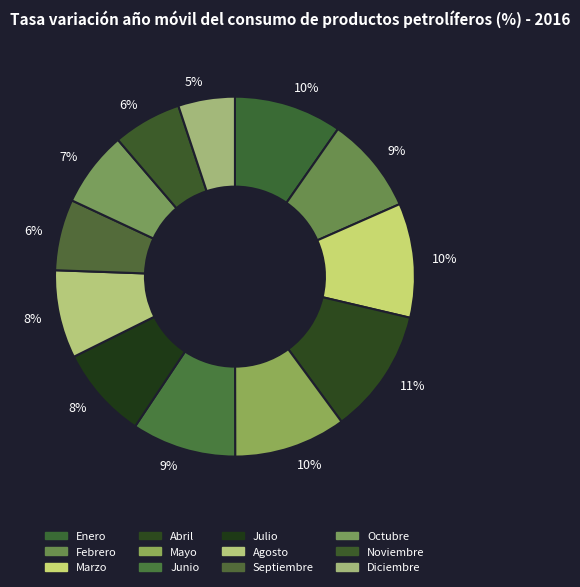

To the nearest percent, what percentage of the pie is Septiembre?

6%